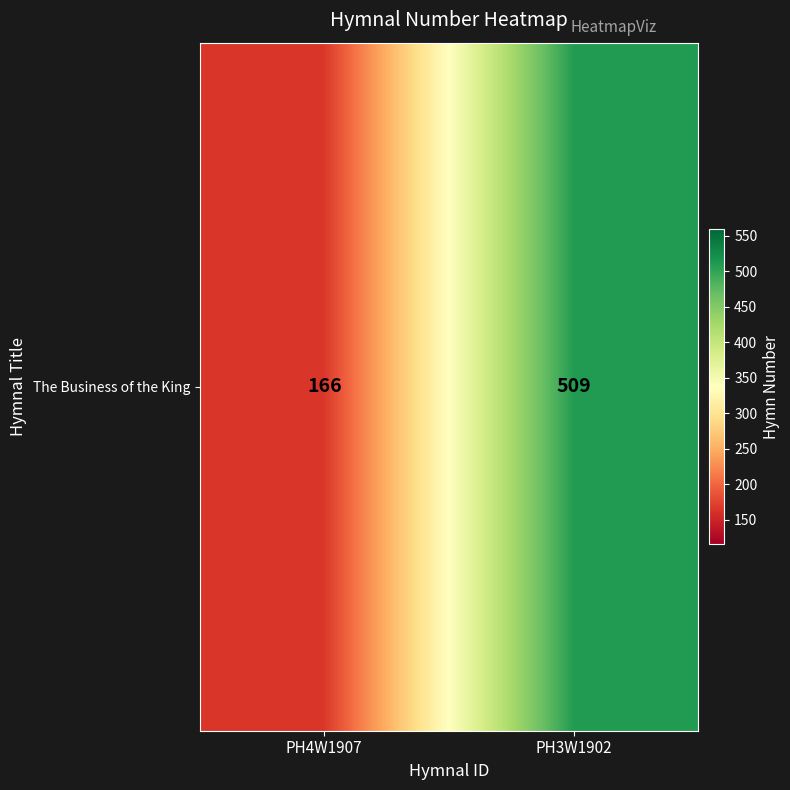

Which category has the lowest value across all series?

PH4W1907